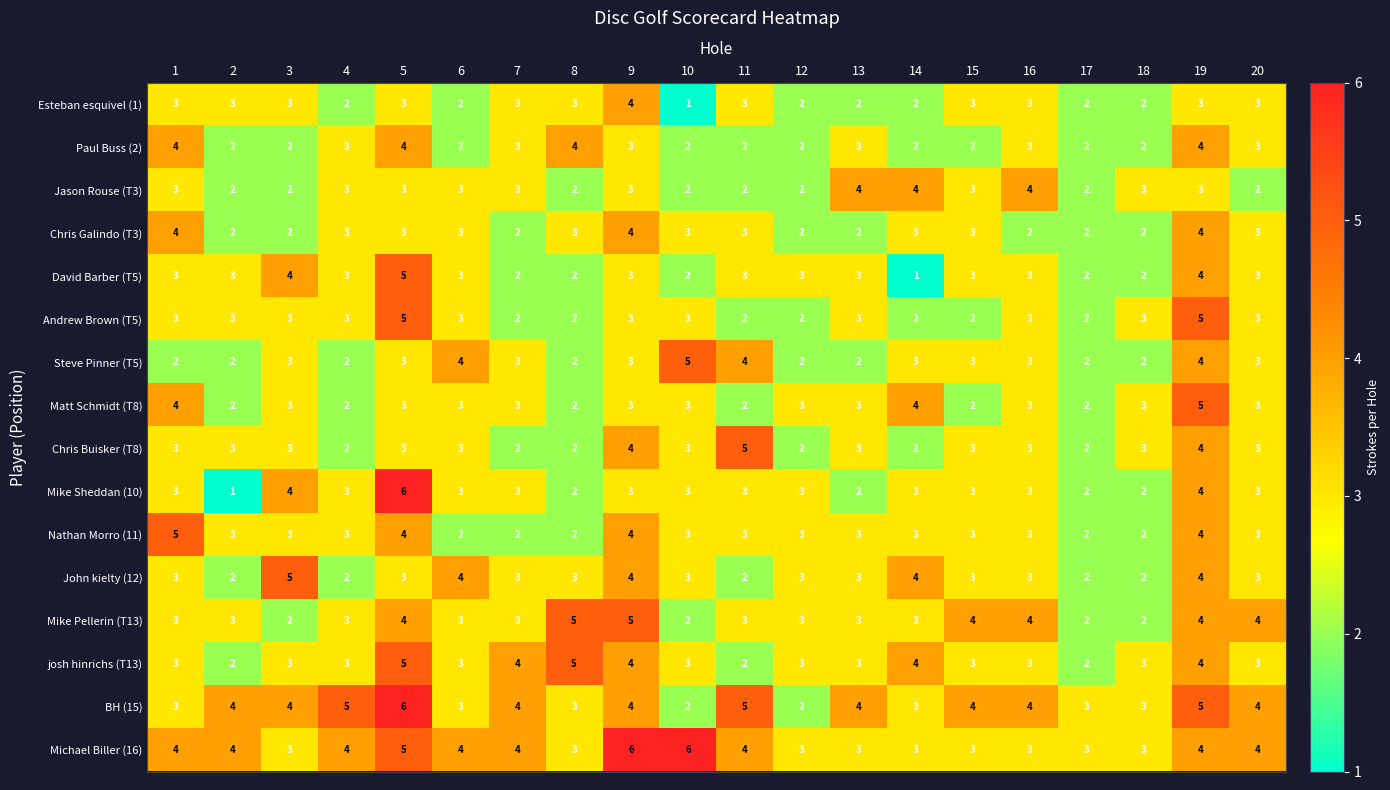

Read the Esteban esquivel (1) value at 1.

3